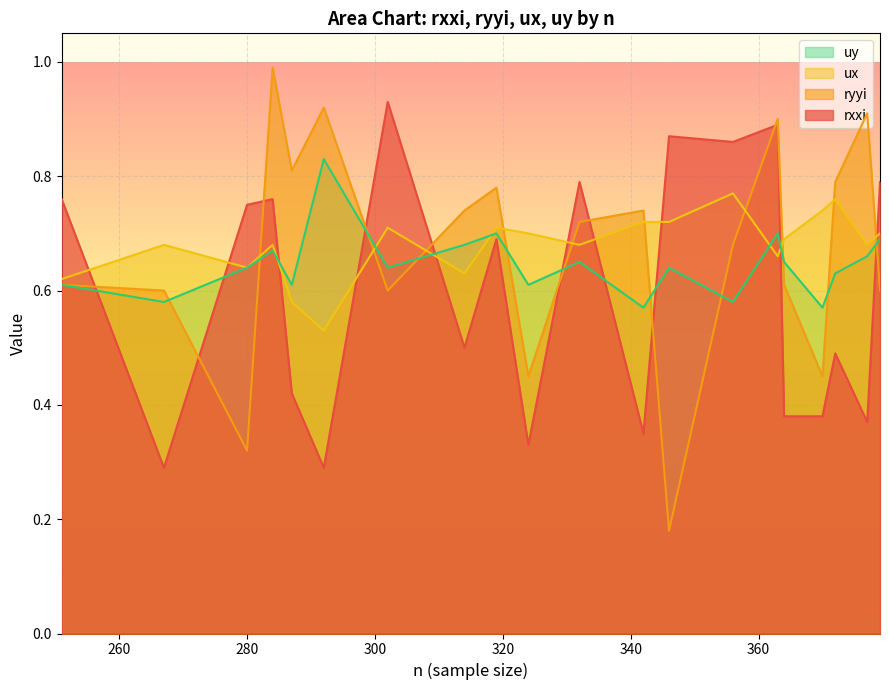

Which series has the largest total across all categories?

ux